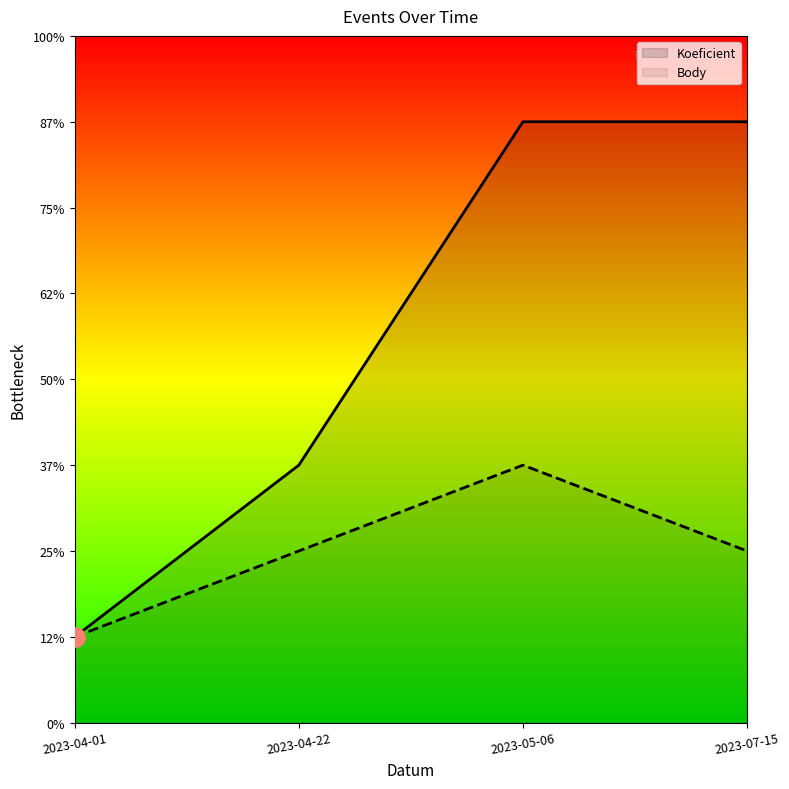

Which category has the lowest value in the Koeficient series?

2023-04-01